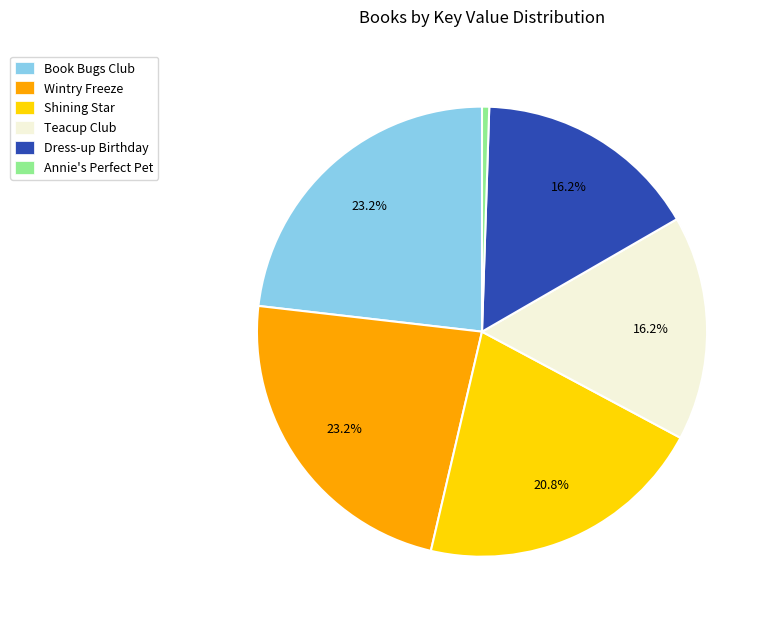

To the nearest percent, what is the difference between the largest and smallest slice percentages?

23%